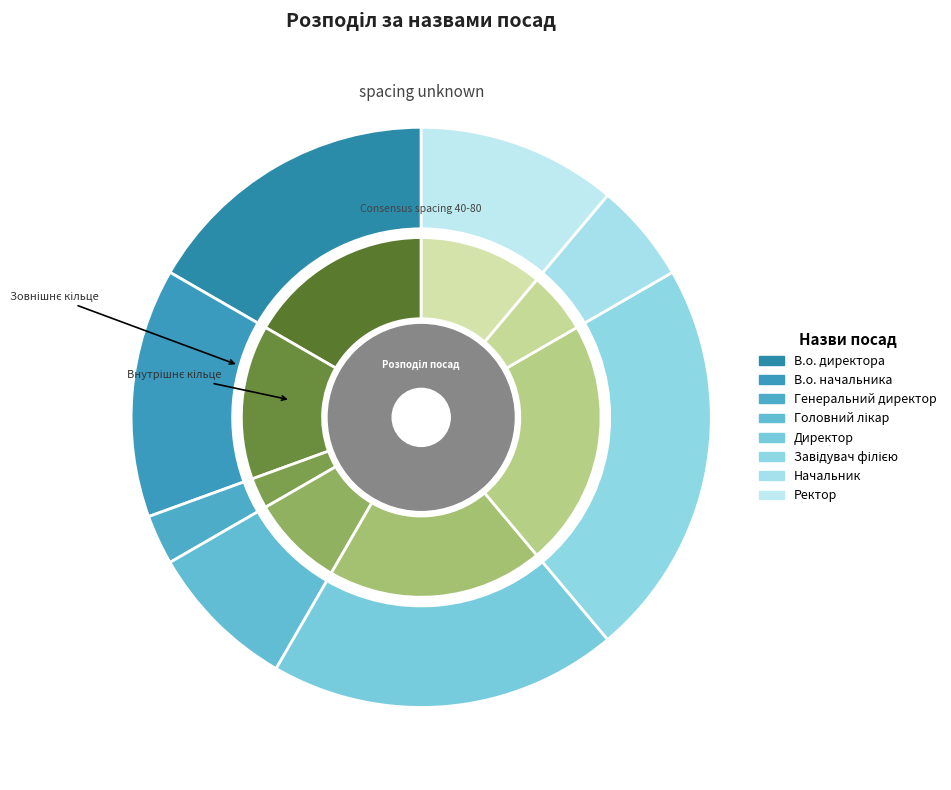

What is the change in value from Генеральний директор to Директор?

+6